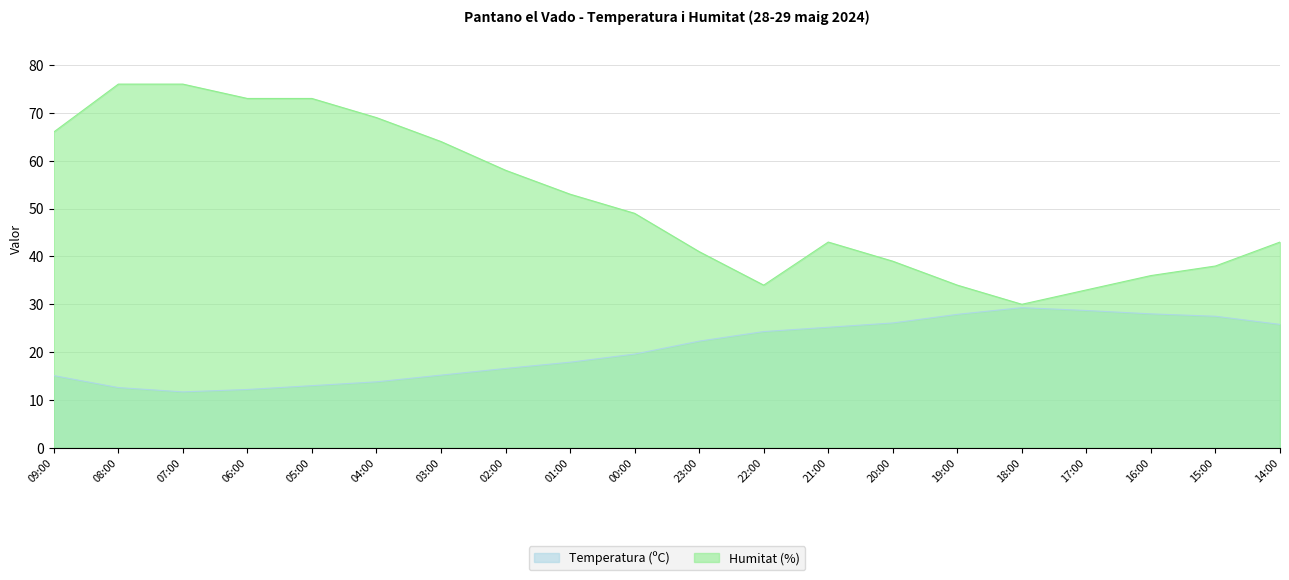

What is the greatest value displayed?

76.0